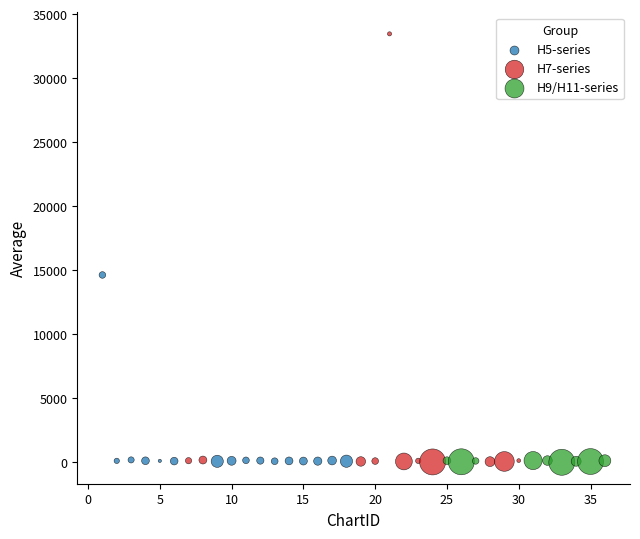

Which series contains the highest Y value?

H7-series